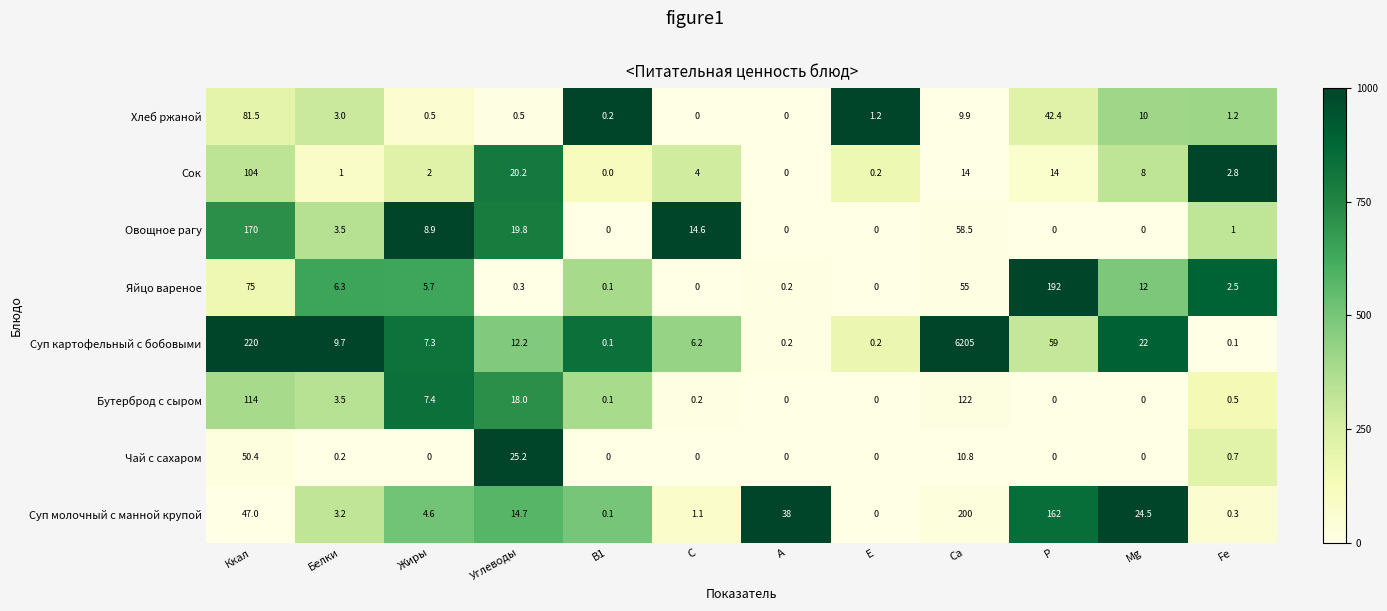

Which series has the largest total across all categories?

Суп картофельный с бобовыми